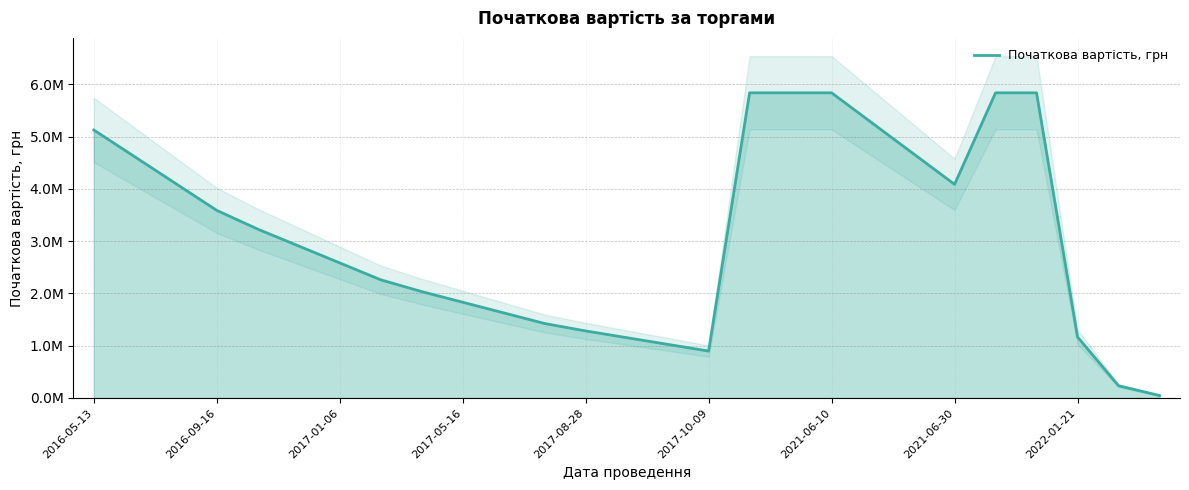

Is it true that the value at 2017-01-06 is 6329048.1?

False